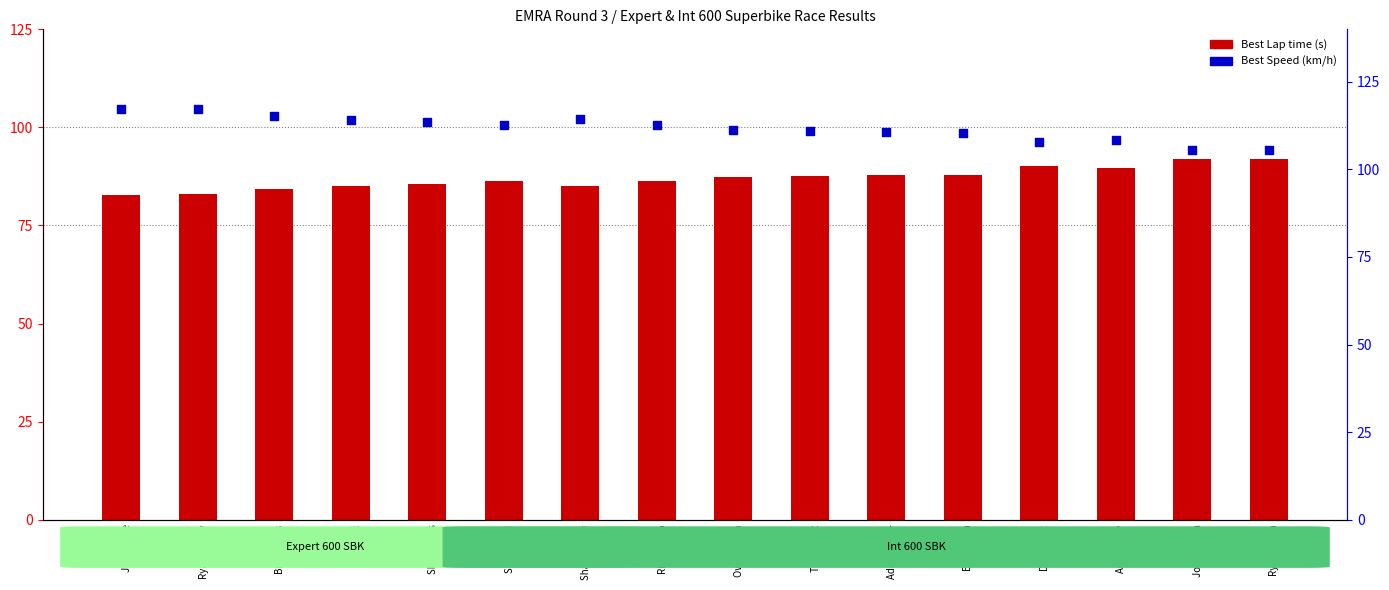

Which series has the largest Y range (max minus min)?

Best Speed